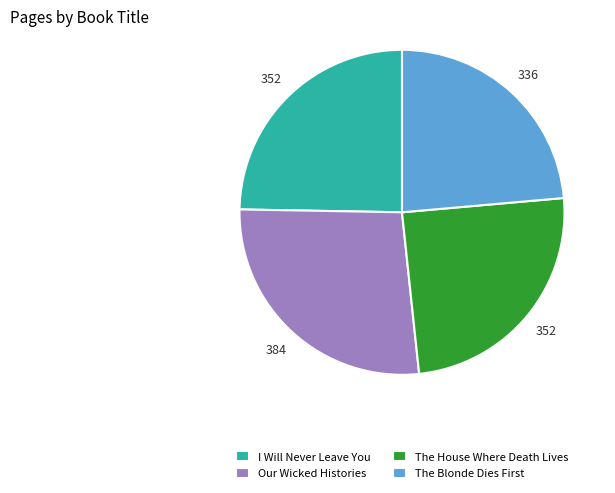

Is there any slice that represents more than half of the pie?

No